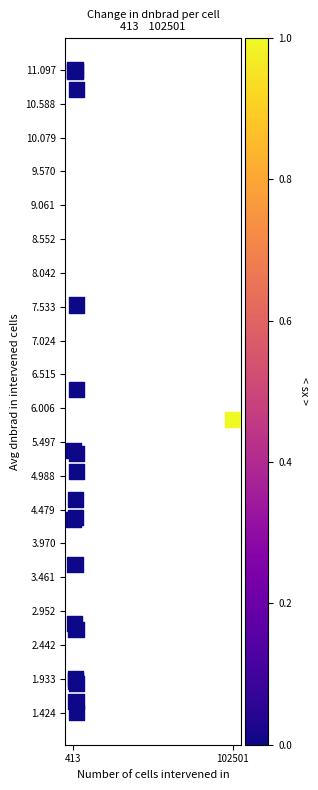

What Y value in the scatter plot is closest to 6?

5.8